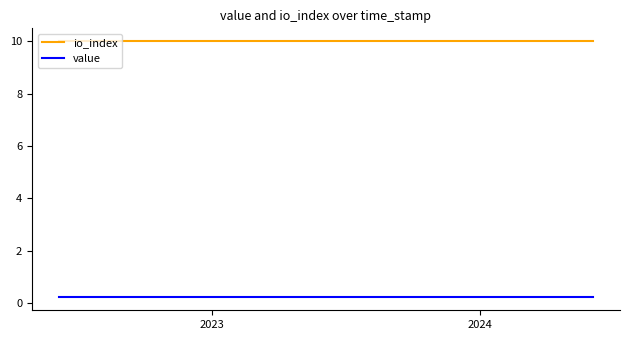

Does the chart display data point markers on the line(s)?

No